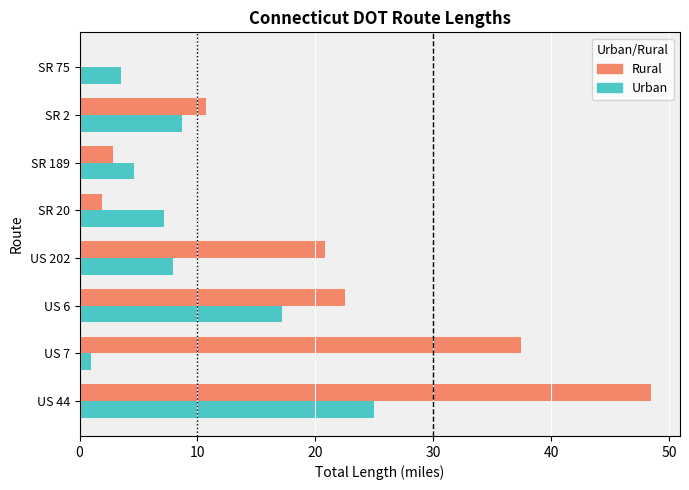

What is the sum of the Rural values at SR 75 and SR 189?

2.8